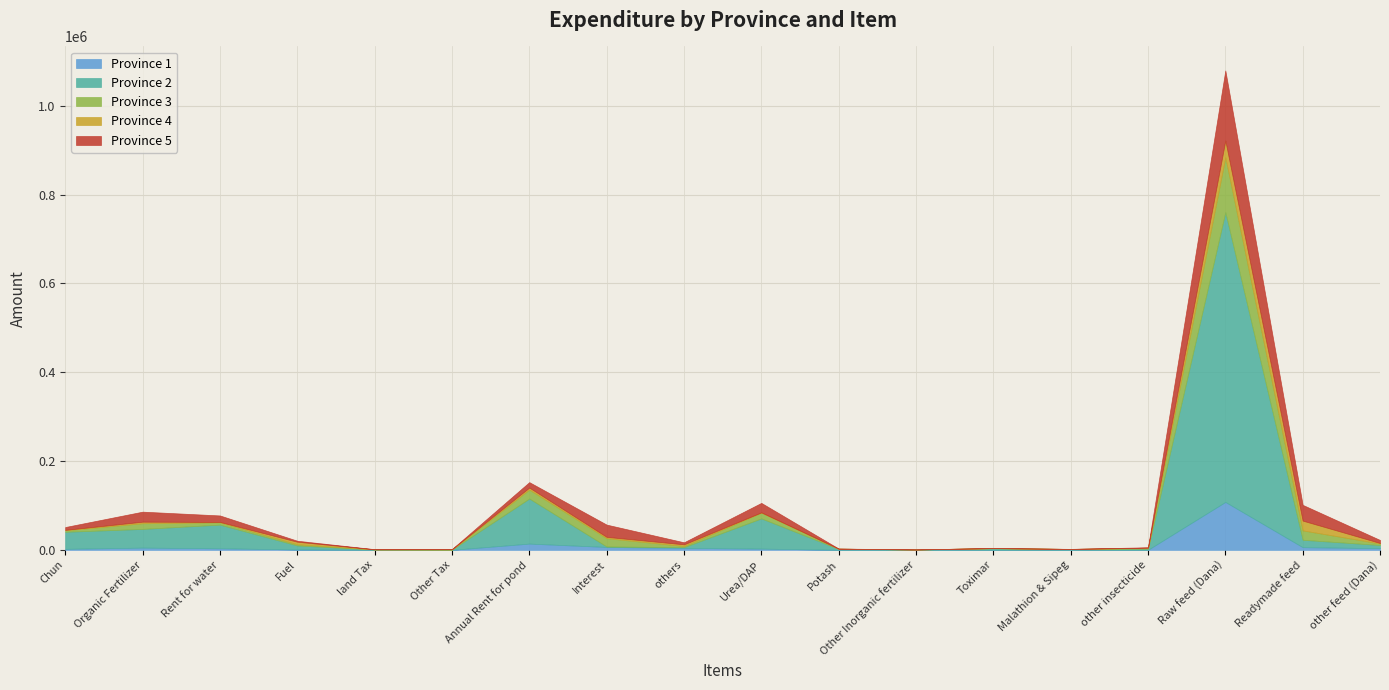

What are all the series names shown in the legend?

Province 1, Province 2, Province 3, Province 4, Province 5